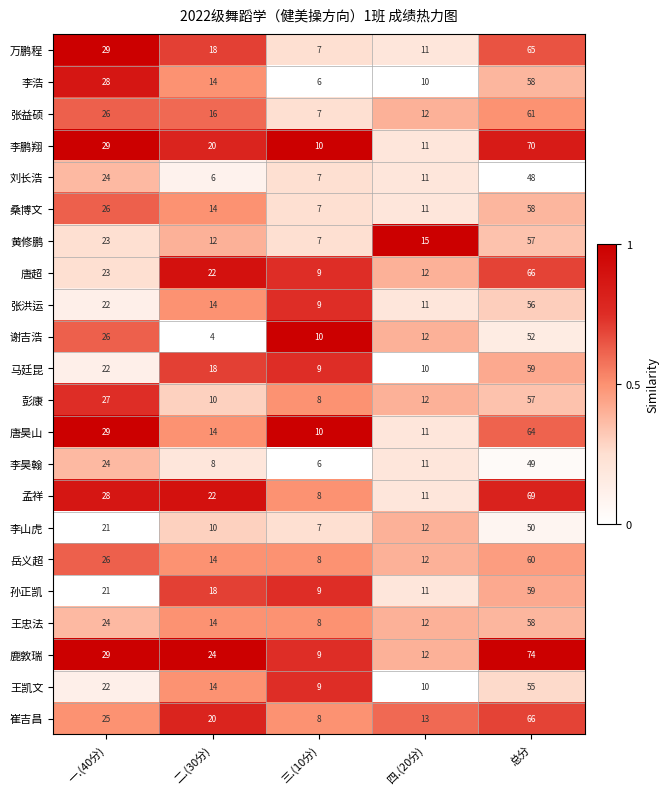

What is the maximum value shown in the chart?

74